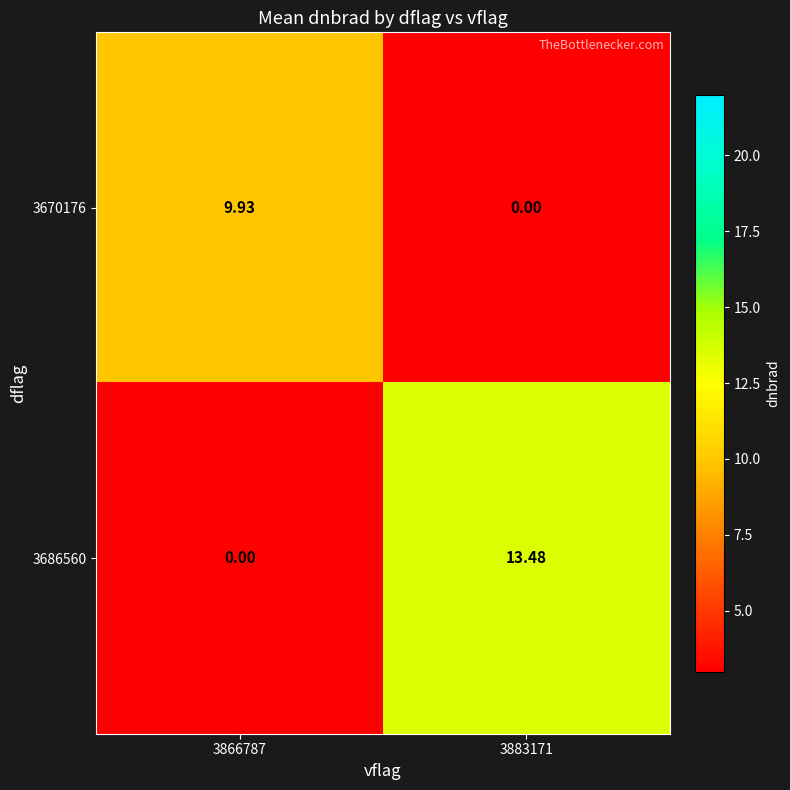

What is the total value across all series at 3883171?

13.5